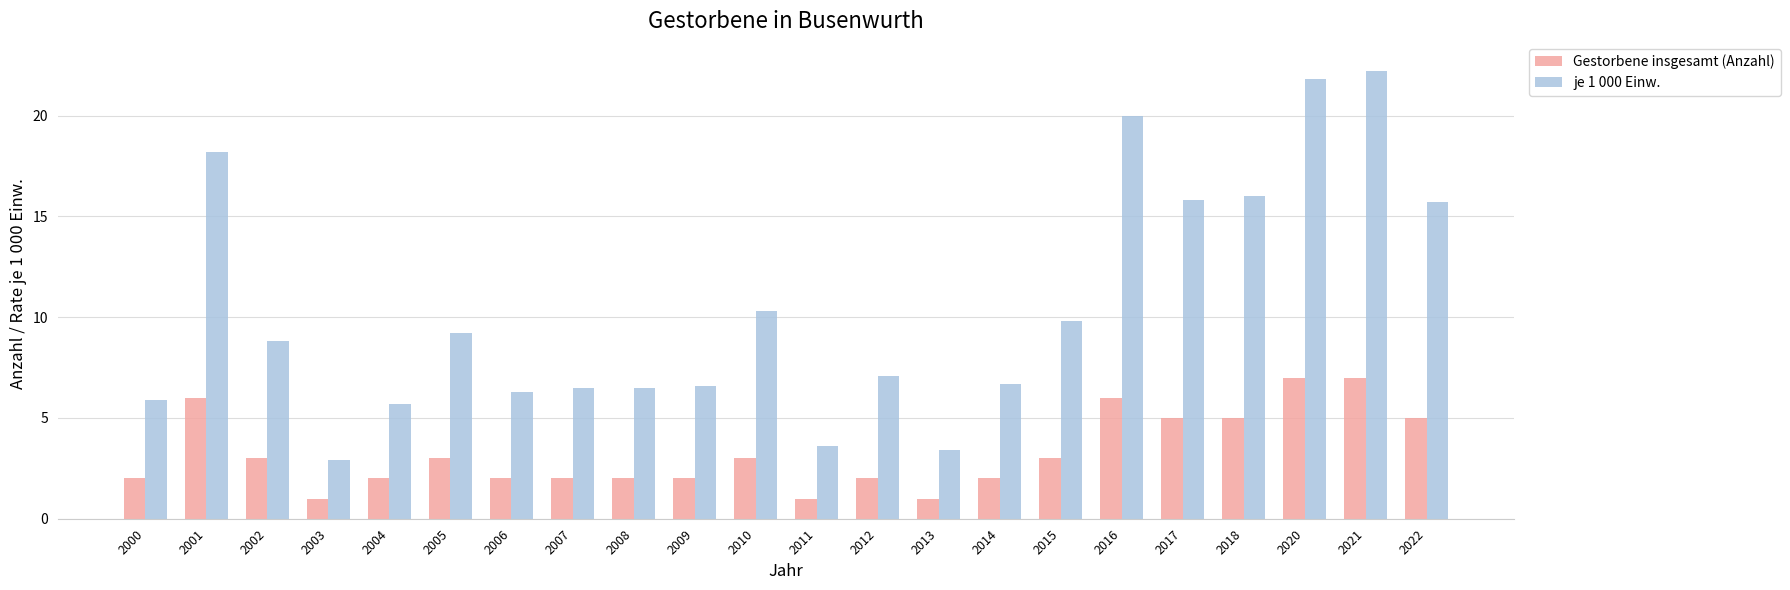

Rank the series by their average value, from lowest to highest.

Gestorbene insgesamt (Anzahl), je 1 000 Einw.